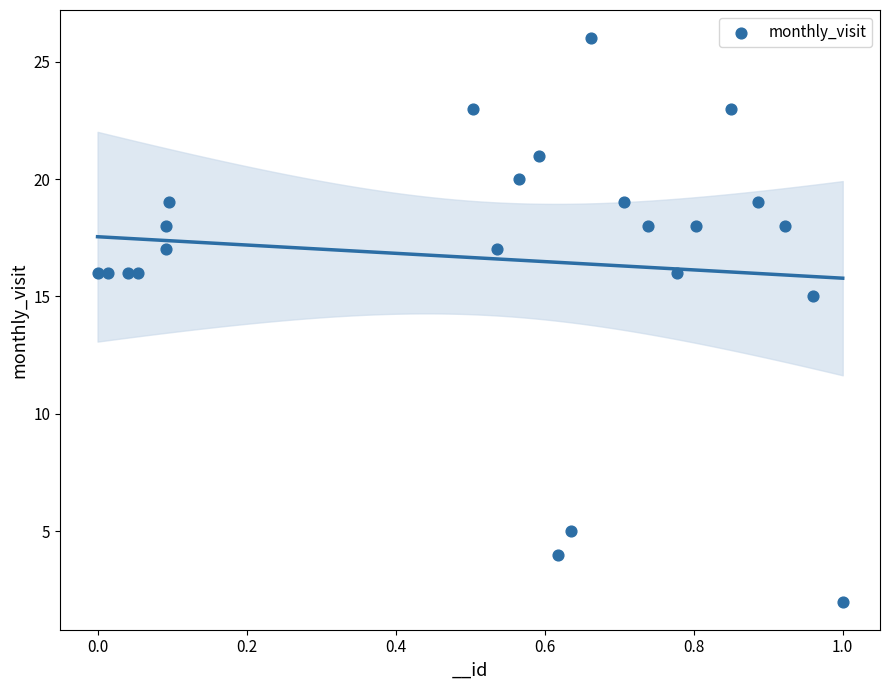

What Y value in the scatter plot is closest to 14?

15